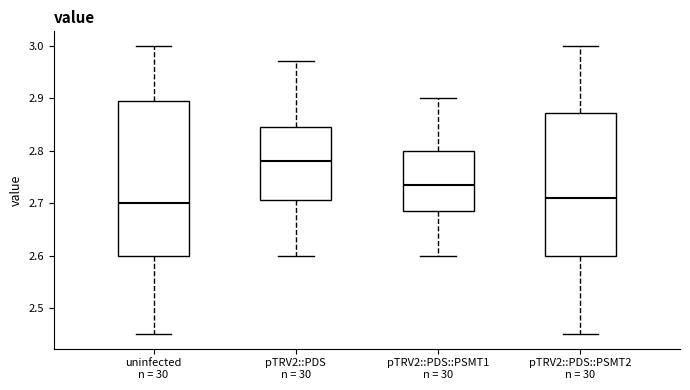

Which box is the tallest, from its lower edge to its upper edge?

uninfected n = 30